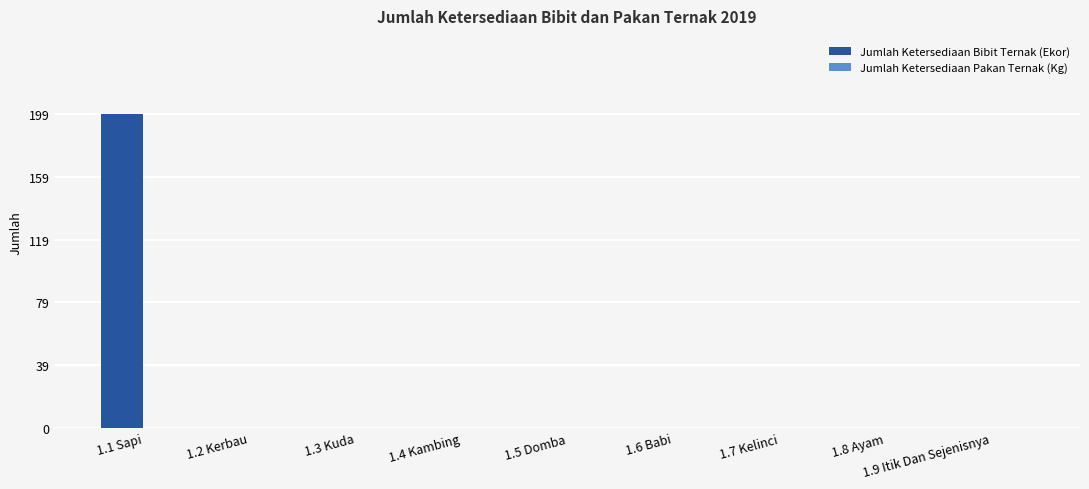

Which category has the highest value across all series?

1.1 Sapi